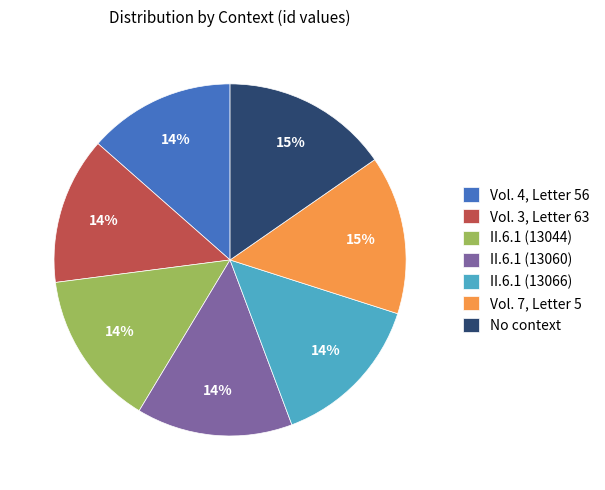

Which has a higher value, No context or II.6.1 (13044)?

No context